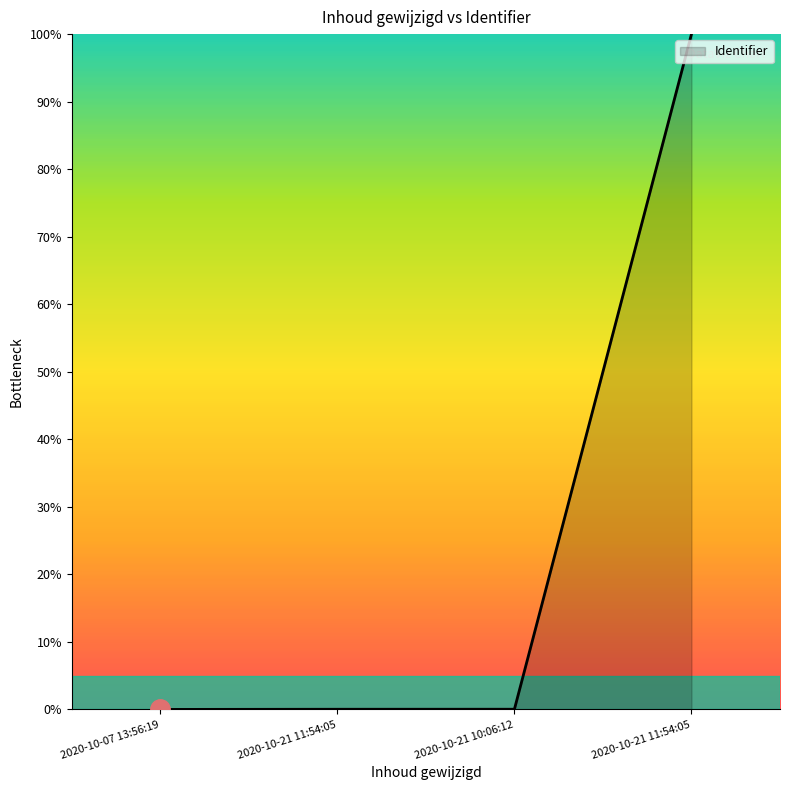

Is this an area chart (filled region under the line)?

Yes